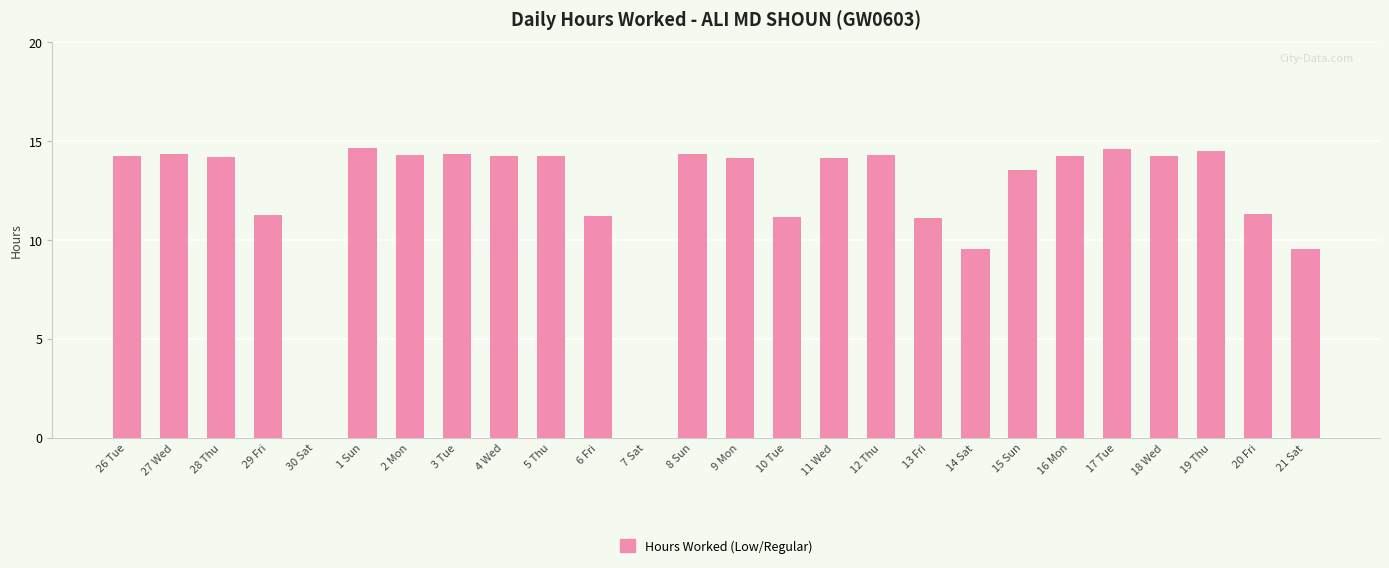

What is the ratio of the value at 5 Thu to the value at 10 Tue?

1.3